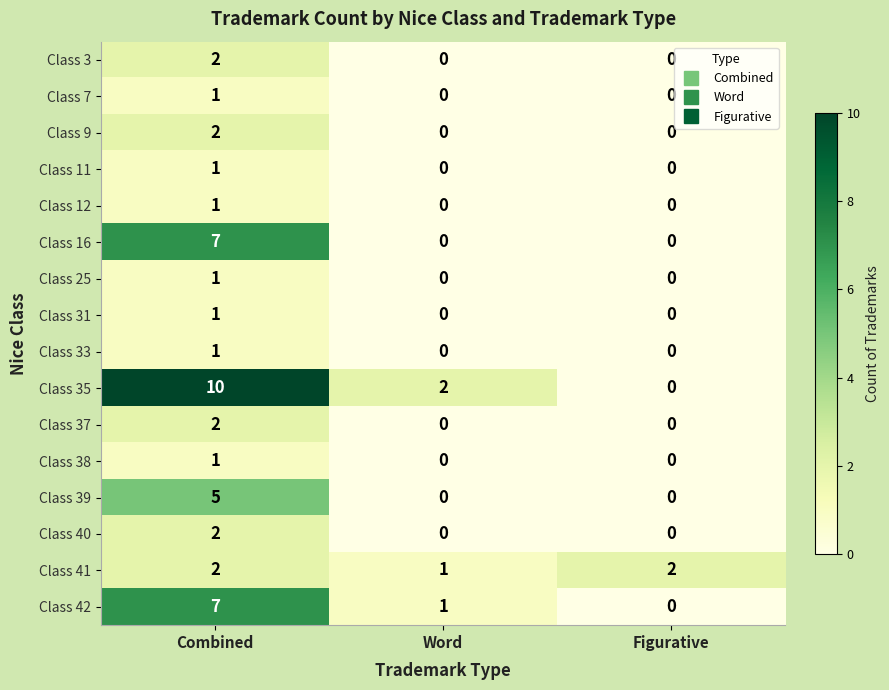

How many series are shown in this chart?

16